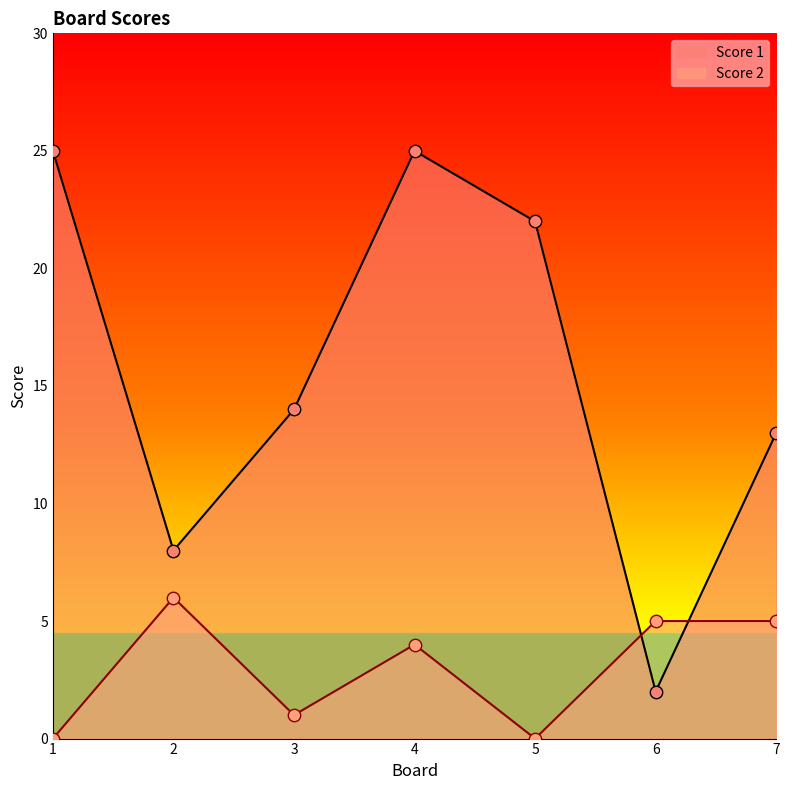

At which category is the sum across all series the highest?

4